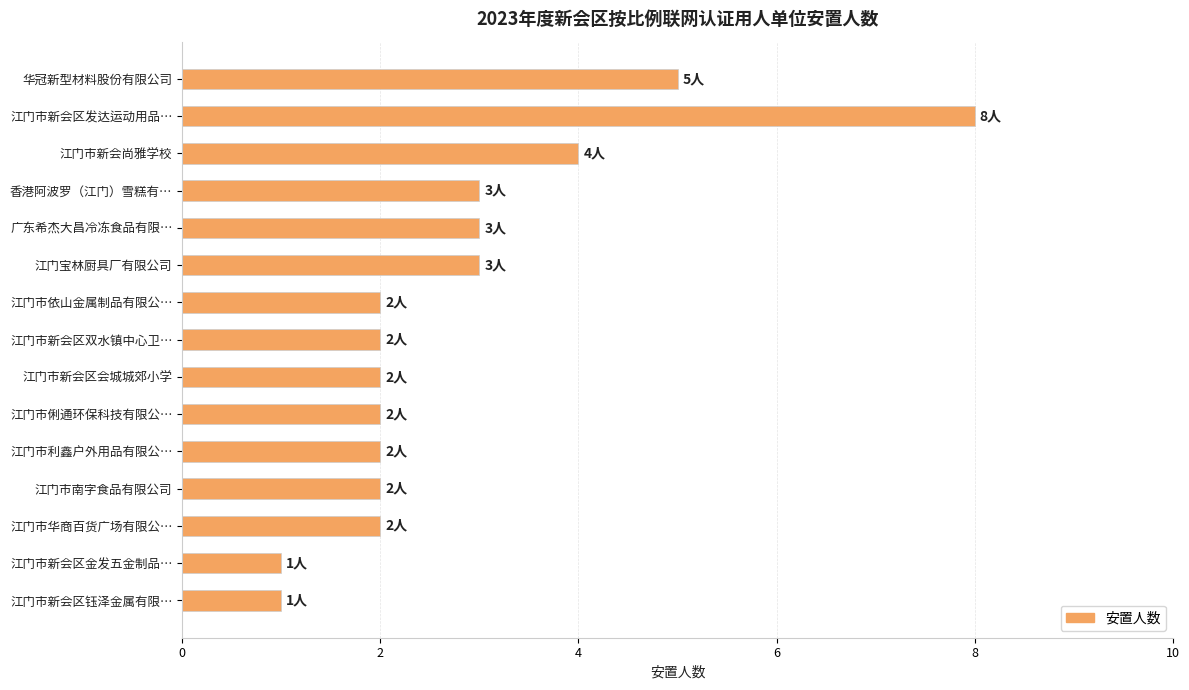

What is the ratio of the value at 江门市利鑫户外用品有限公… to the value at 江门市华商百货广场有限公…?

1.0